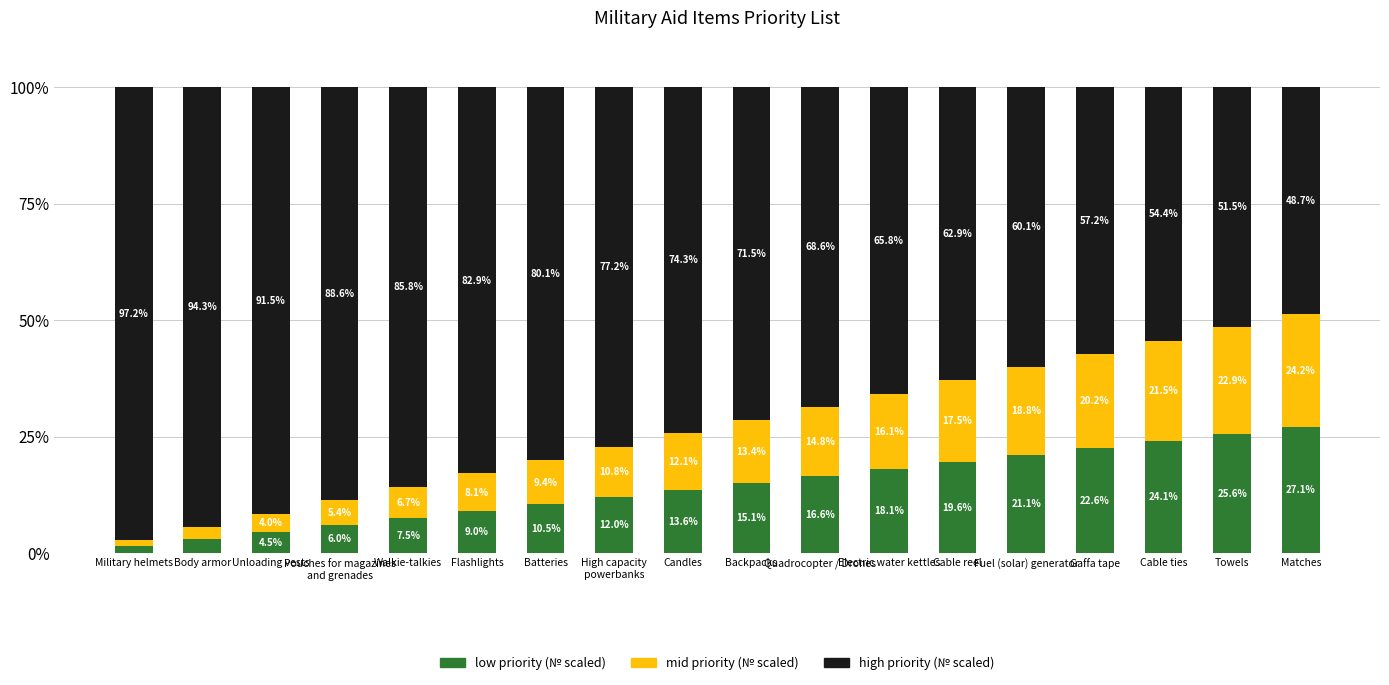

Does the chart contain stacked bars?

Yes